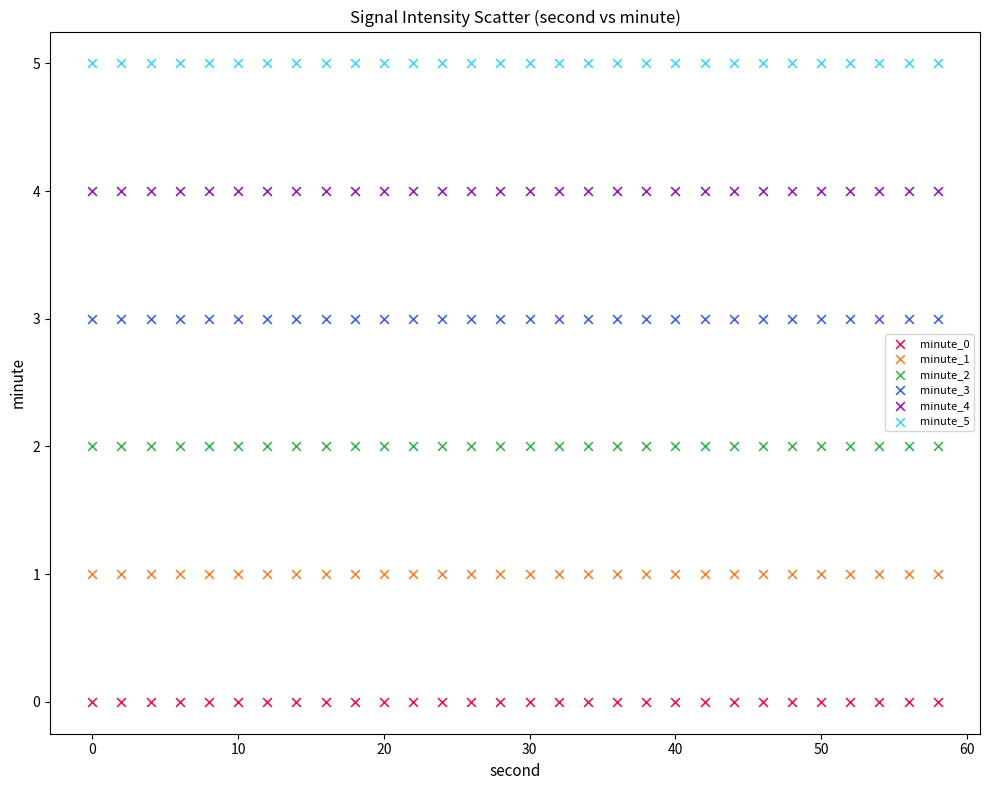

Which series contains the lowest Y value?

minute_0